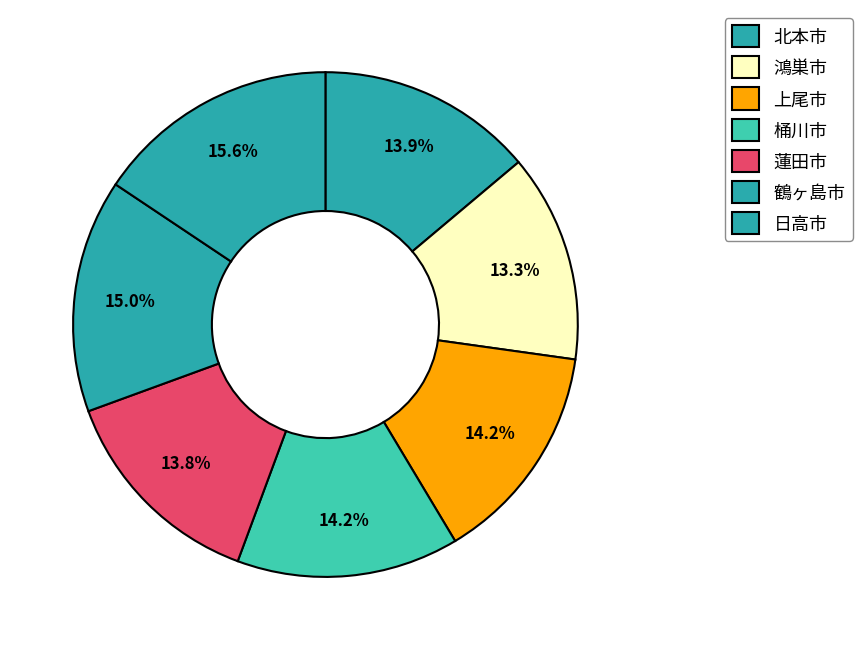

Is it true that 鴻巣市 is 26% of the pie?

False